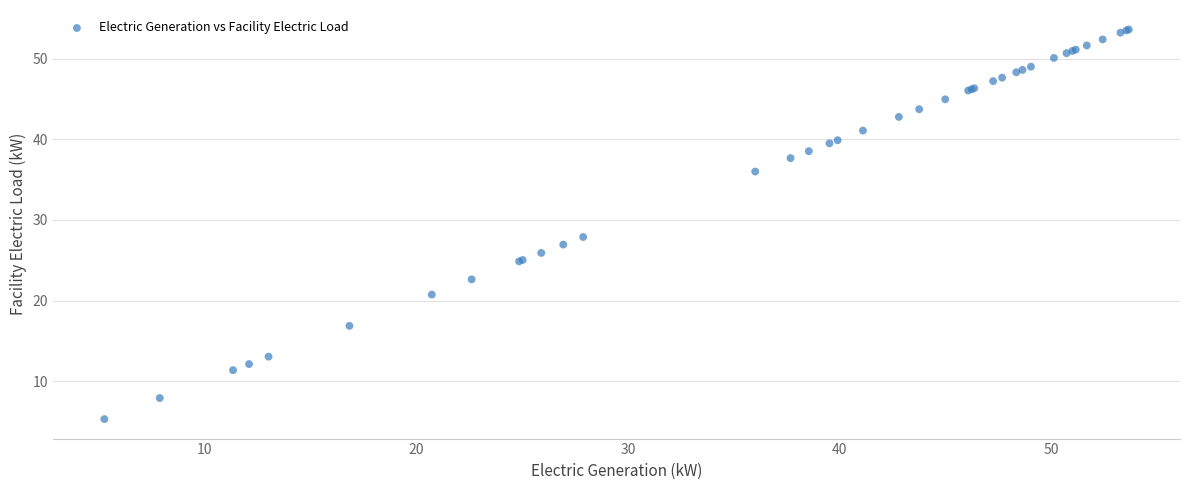

What Y value in the scatter plot is closest to 29?

27.9